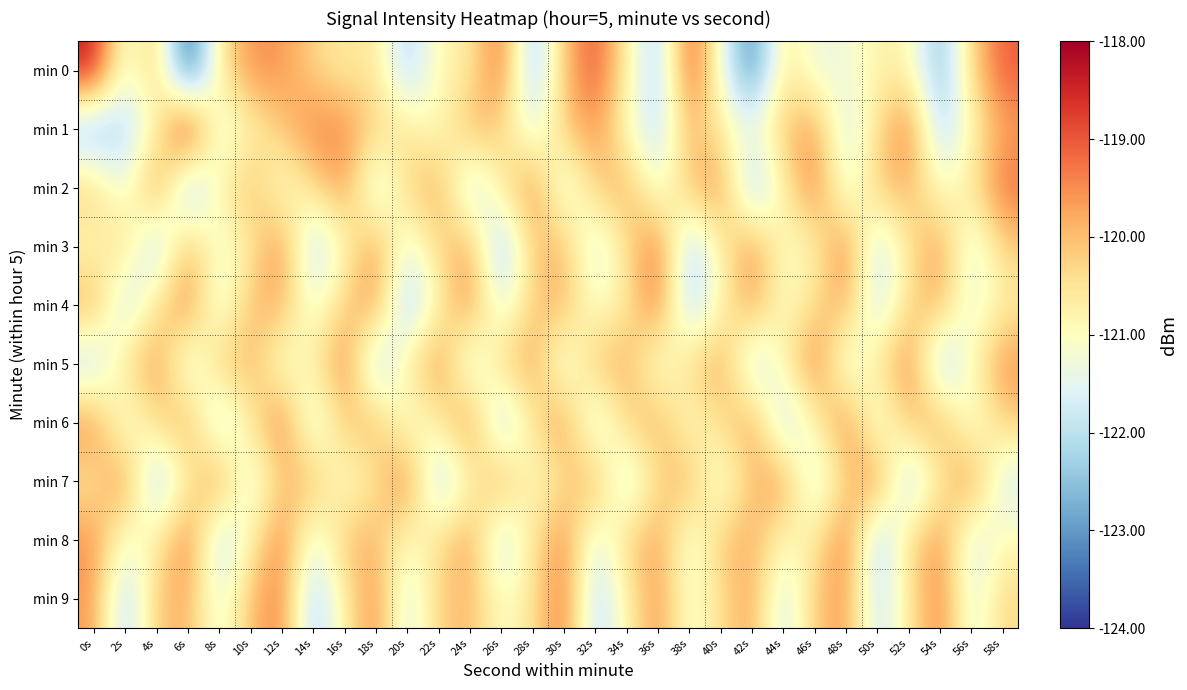

What is the minimum value shown in the chart?

-123.9